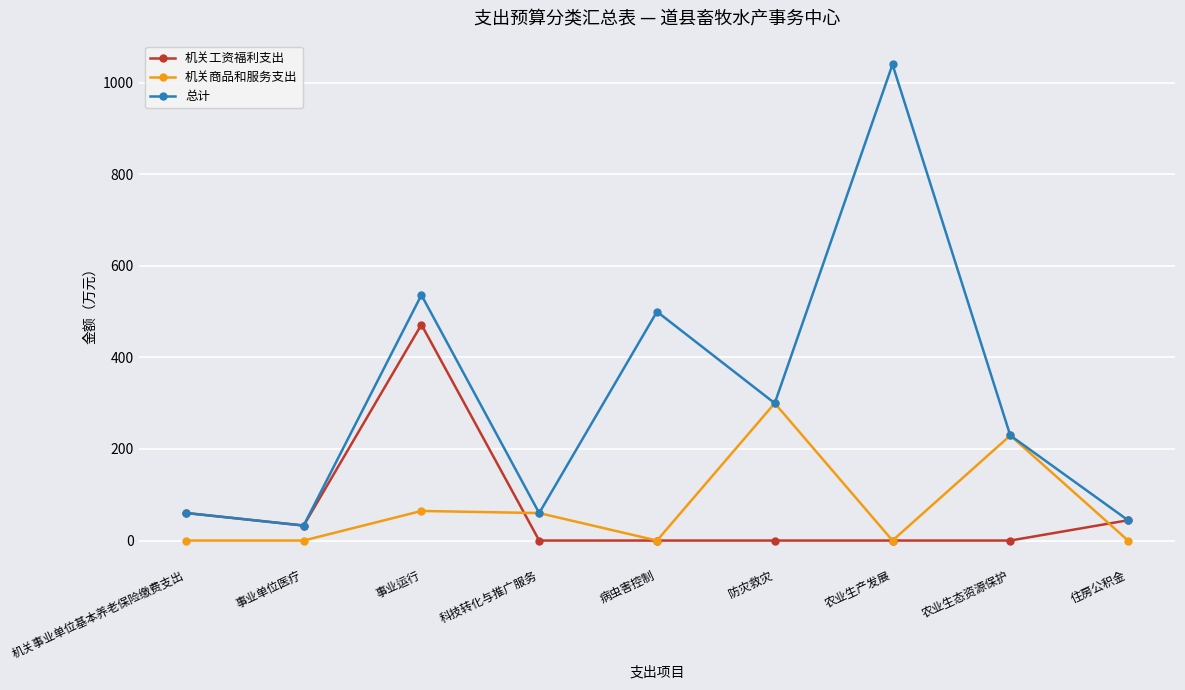

True or false: 总计 has a value of 773.5 at 病虫害控制.

False